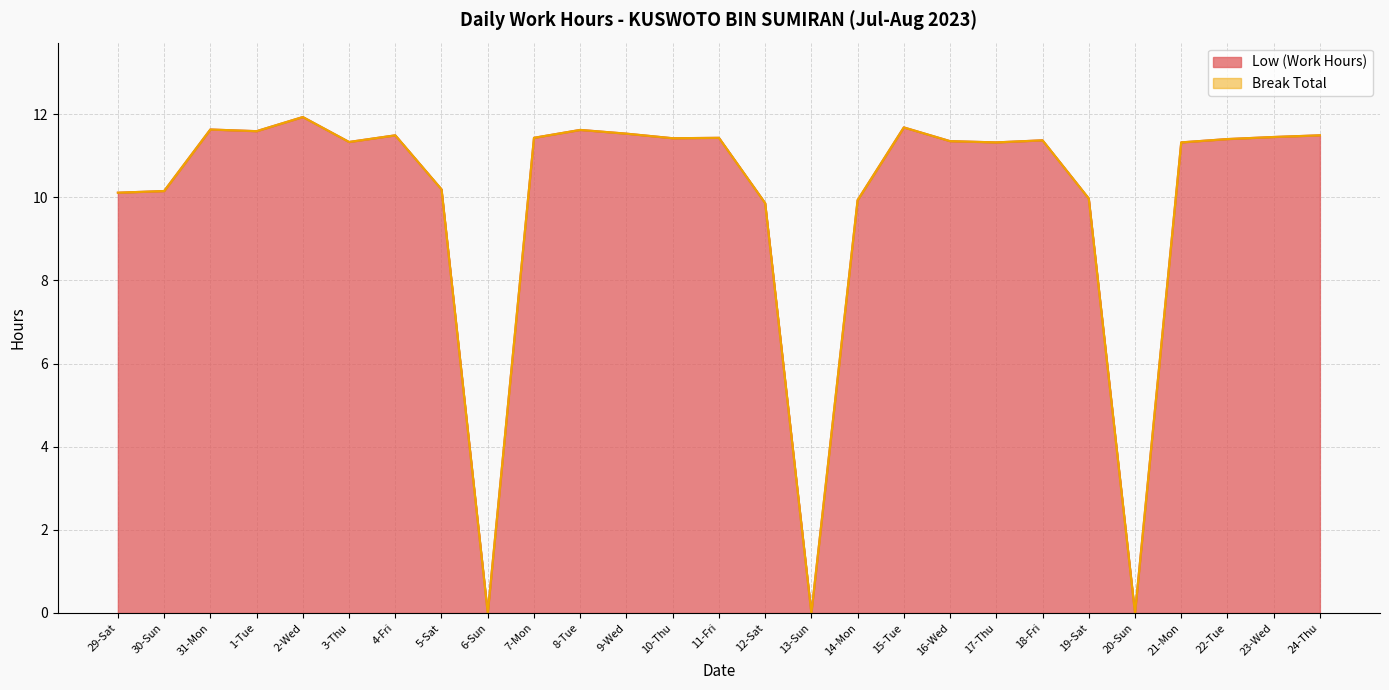

Reading left to right, transcribe all the data shown in this chart.

29-Sat=10.1	30-Sun=10.2	31-Mon=11.6	1-Tue=11.6	2-Wed=11.9	3-Thu=11.3	4-Fri=11.5	5-Sat=10.2	6-Sun=0.0	7-Mon=11.4	8-Tue=11.6	9-Wed=11.5	10-Thu=11.4	11-Fri=11.4	12-Sat=9.9	13-Sun=0.0	14-Mon=9.9	15-Tue=11.7	16-Wed=11.3	17-Thu=11.3	18-Fri=11.4	19-Sat=10.0	20-Sun=0.0	21-Mon=11.3	22-Tue=11.4	23-Wed=11.4	24-Thu=11.5